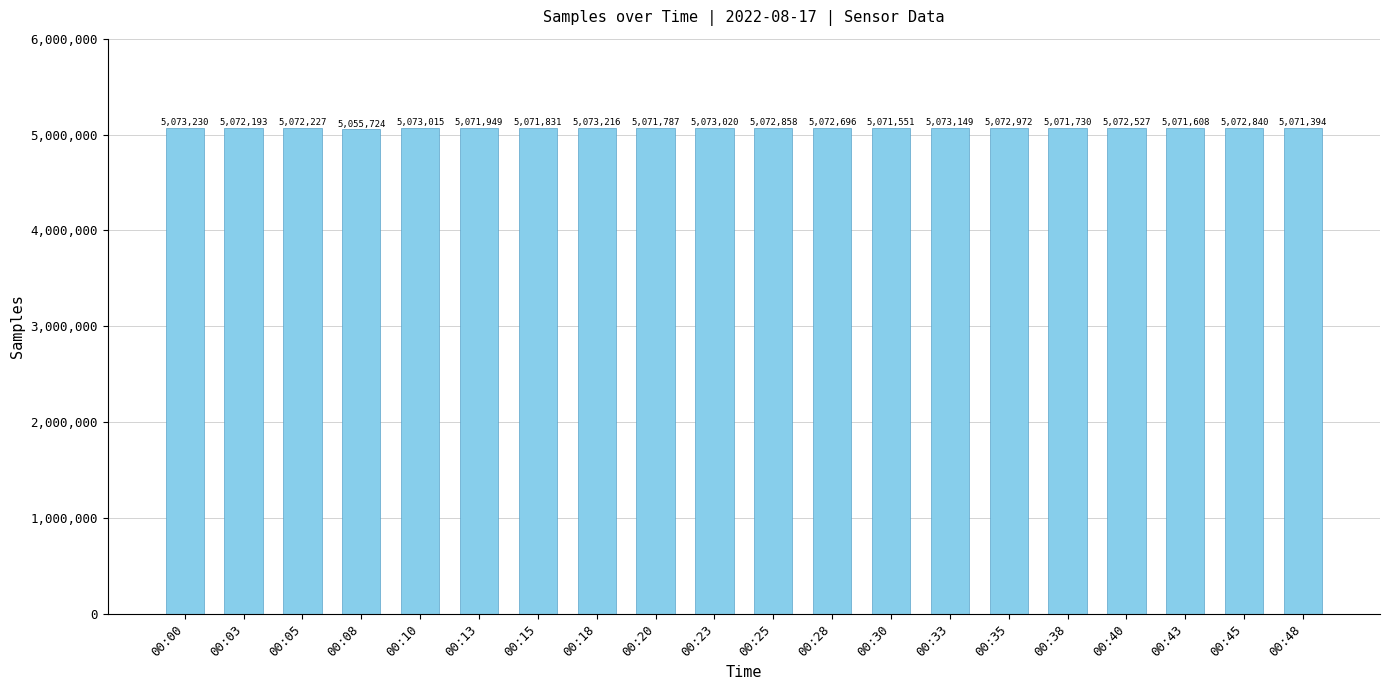

Count the number of data series in this chart.

1